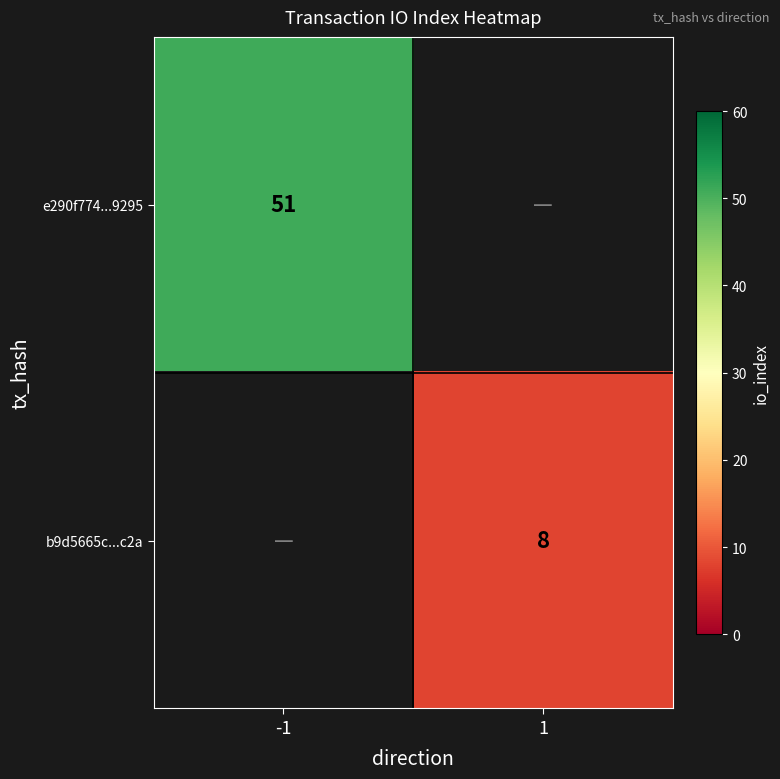

The e290f774...9295 series shows 11.1 at -1. True or false?

False